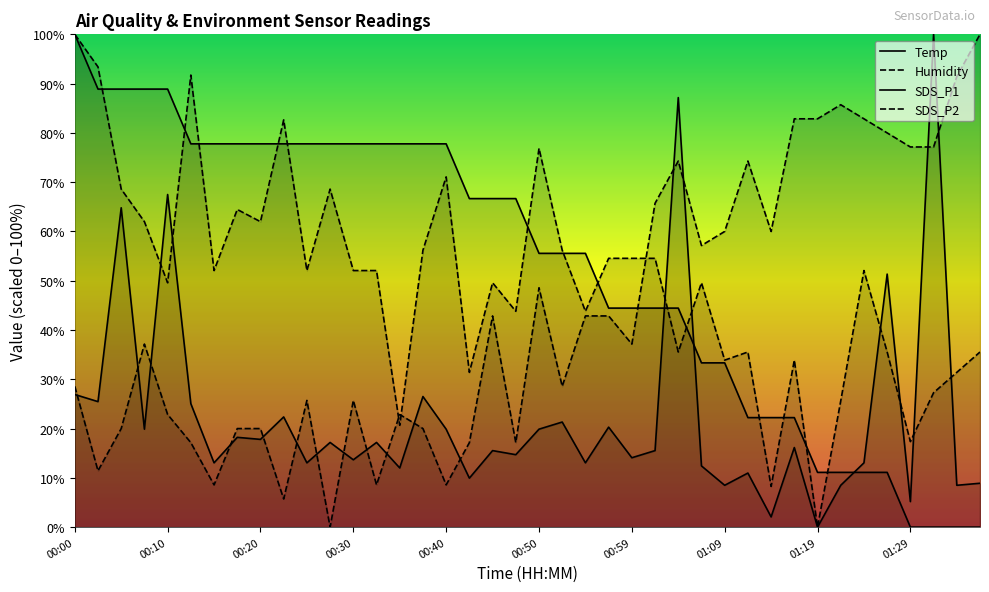

Which series has the widest spread of values?

Temp